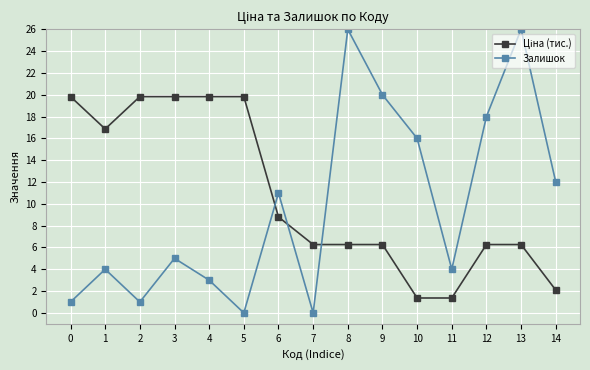

Where is the first local minimum for Залишок?

2